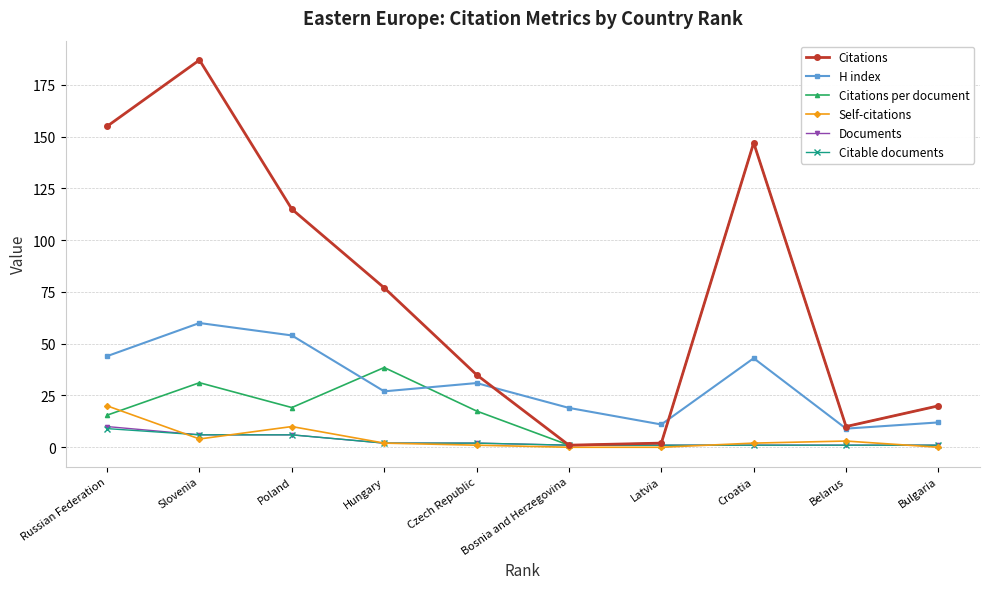

Reading left to right, what are all the values shown in this chart?

Citations: Russian Federation=155.0	Slovenia=187.0	Poland=115.0	Hungary=77.0	Czech Republic=35.0	Bosnia and Herzegovina=1.0	Latvia=2.0	Croatia=147.0	Belarus=10.0	Bulgaria=20.0
H index: Russian Federation=44.0	Slovenia=60.0	Poland=54.0	Hungary=27.0	Czech Republic=31.0	Bosnia and Herzegovina=19.0	Latvia=11.0	Croatia=43.0	Belarus=9.0	Bulgaria=12.0
Citations per document: Russian Federation=15.5	Slovenia=31.2	Poland=19.2	Hungary=38.5	Czech Republic=17.5	Bosnia and Herzegovina=1.0	Latvia=2.0	Croatia=147.0	Belarus=10.0	Bulgaria=20.0
Self-citations: Russian Federation=20.0	Slovenia=4.0	Poland=10.0	Hungary=2.0	Czech Republic=1.0	Bosnia and Herzegovina=0.0	Latvia=0.0	Croatia=2.0	Belarus=3.0	Bulgaria=0.0
Documents: Russian Federation=10.0	Slovenia=6.0	Poland=6.0	Hungary=2.0	Czech Republic=2.0	Bosnia and Herzegovina=1.0	Latvia=1.0	Croatia=1.0	Belarus=1.0	Bulgaria=1.0
Citable documents: Russian Federation=9.0	Slovenia=6.0	Poland=6.0	Hungary=2.0	Czech Republic=2.0	Bosnia and Herzegovina=1.0	Latvia=1.0	Croatia=1.0	Belarus=1.0	Bulgaria=1.0